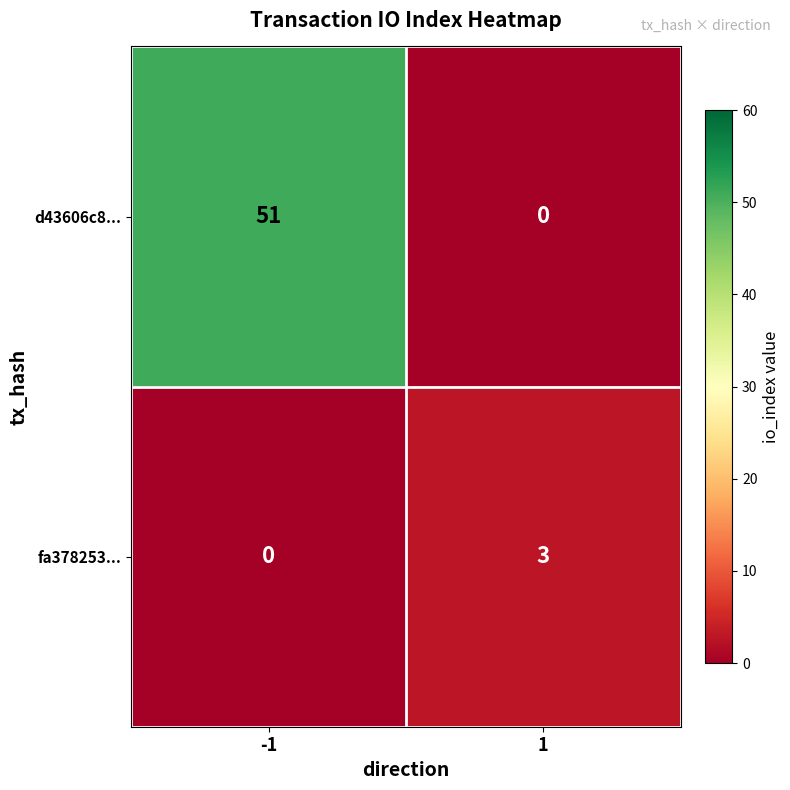

What is the maximum value for fa378253...?

3